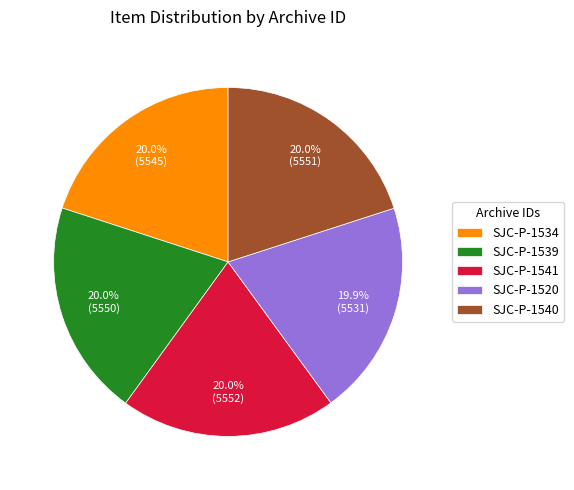

What percentage is the SJC-P-1534 slice, to the nearest percent?

20%